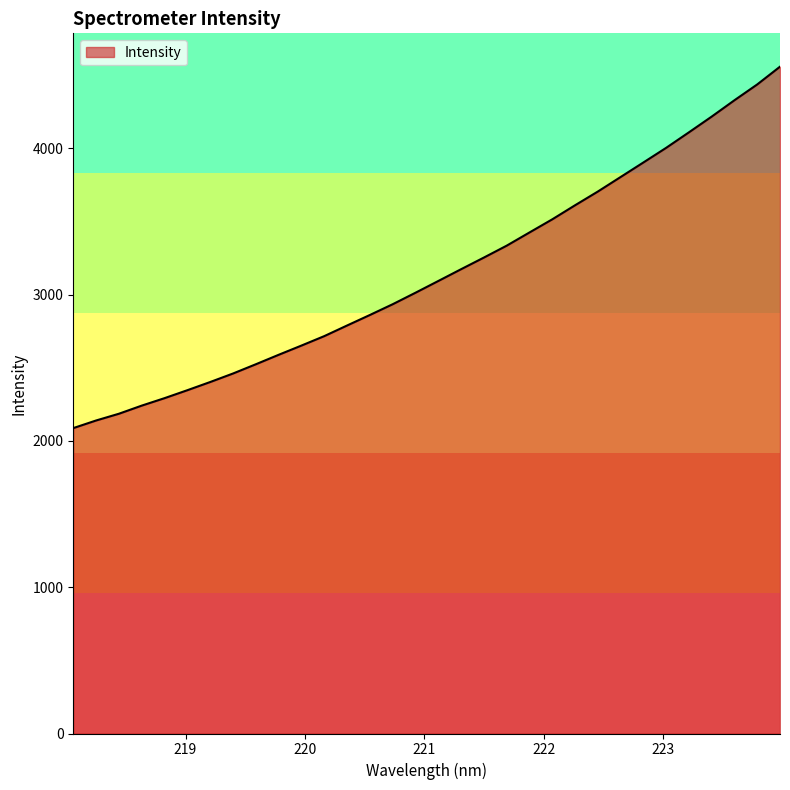

What is the greatest value displayed?

4558.0